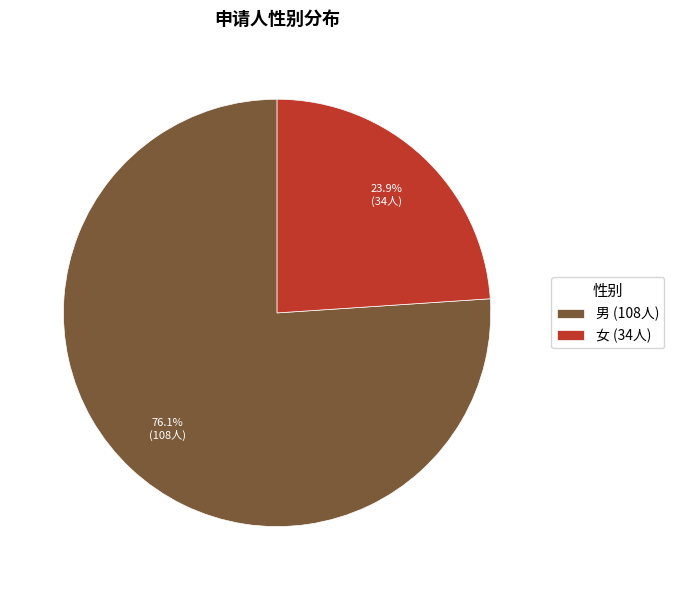

What is the largest slice in the pie chart?

男